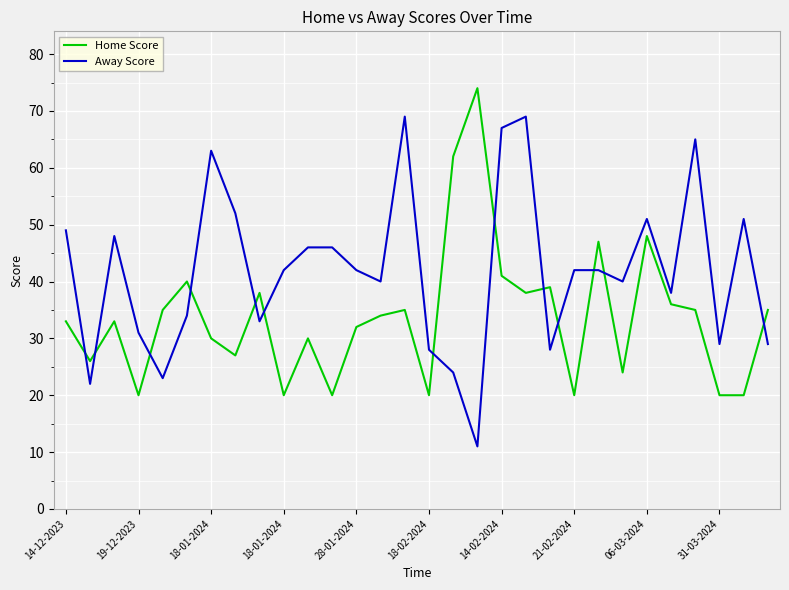

Rank the series by their maximum value, from highest to lowest.

Home Score, Away Score